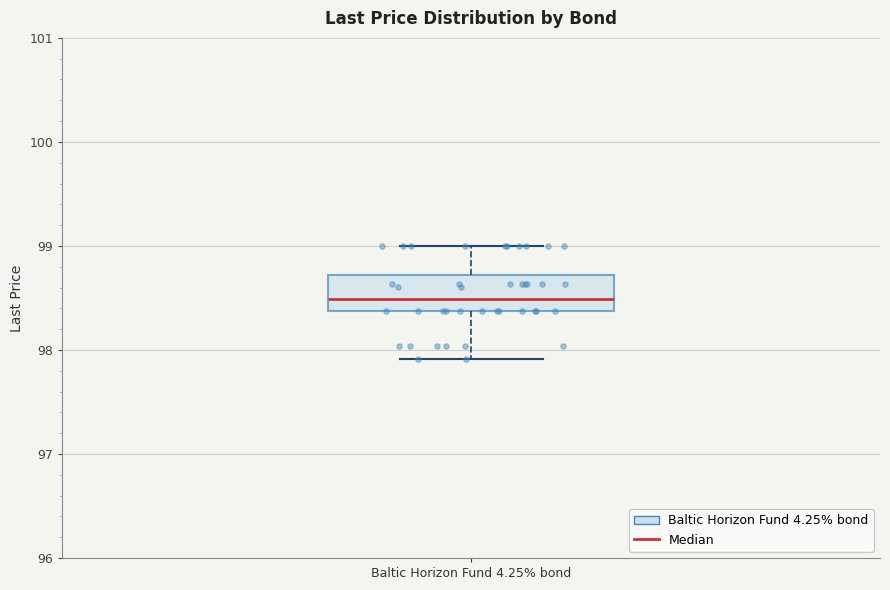

Where does the median line of the box for Baltic Horizon Fund 4.25% bond sit on the y-axis? The values are not printed on the chart, so give them approximately, as read against the axis.

98.5